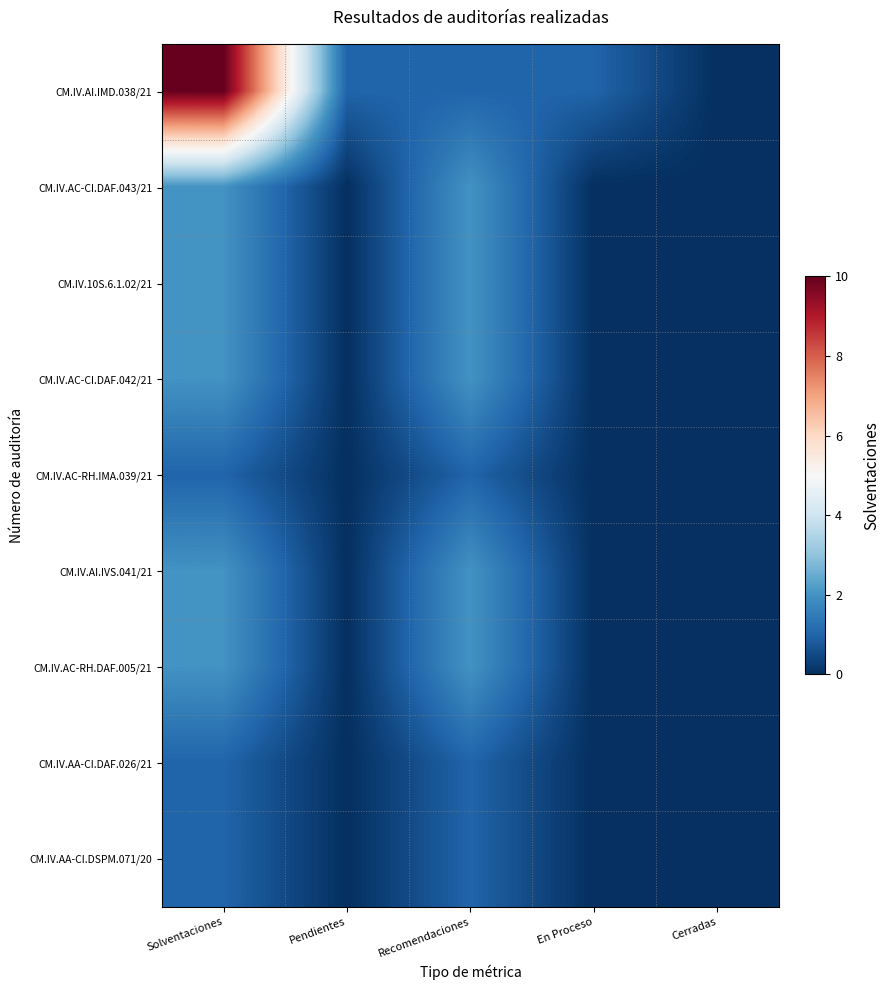

Reading left to right, list all the values displayed in this chart.

CM.IV.AI.IMD.038/21: Solventaciones=10	Pendientes=1	Recomendaciones=1	En Proceso=1	Cerradas=0
CM.IV.AC-CI.DAF.043/21: Solventaciones=2	Pendientes=0	Recomendaciones=2	En Proceso=0	Cerradas=0
CM.IV.10S.6.1.02/21: Solventaciones=2	Pendientes=0	Recomendaciones=2	En Proceso=0	Cerradas=0
CM.IV.AC-CI.DAF.042/21: Solventaciones=2	Pendientes=0	Recomendaciones=2	En Proceso=0	Cerradas=0
CM.IV.AC-RH.IMA.039/21: Solventaciones=1	Pendientes=0	Recomendaciones=1	En Proceso=0	Cerradas=0
CM.IV.AI.IVS.041/21: Solventaciones=2	Pendientes=0	Recomendaciones=2	En Proceso=0	Cerradas=0
CM.IV.AC-RH.DAF.005/21: Solventaciones=2	Pendientes=0	Recomendaciones=2	En Proceso=0	Cerradas=0
CM.IV.AA-CI.DAF.026/21: Solventaciones=1	Pendientes=0	Recomendaciones=1	En Proceso=0	Cerradas=0
CM.IV.AA-CI.DSPM.071/20: Solventaciones=1	Pendientes=0	Recomendaciones=1	En Proceso=0	Cerradas=0